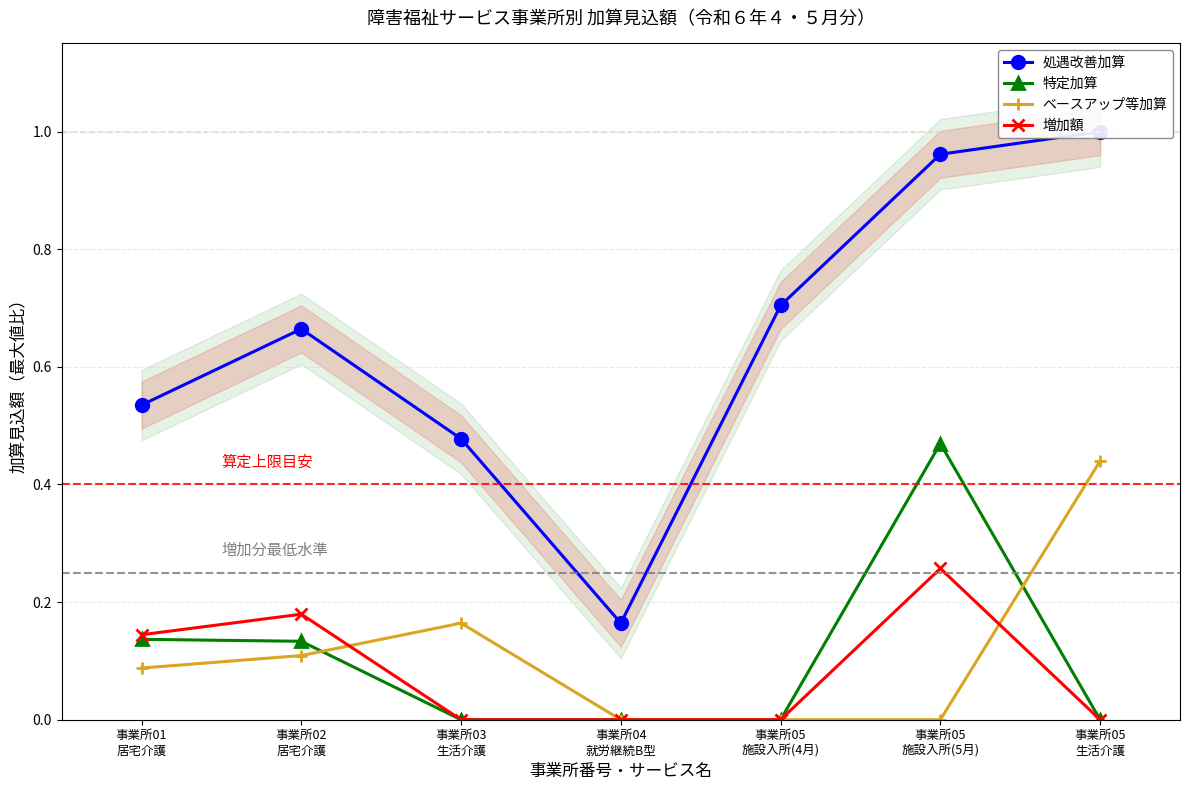

At 事業所03
生活介護, list the series in order from largest to smallest.

処遇改善加算, ベースアップ等加算, 特定加算, 増加額